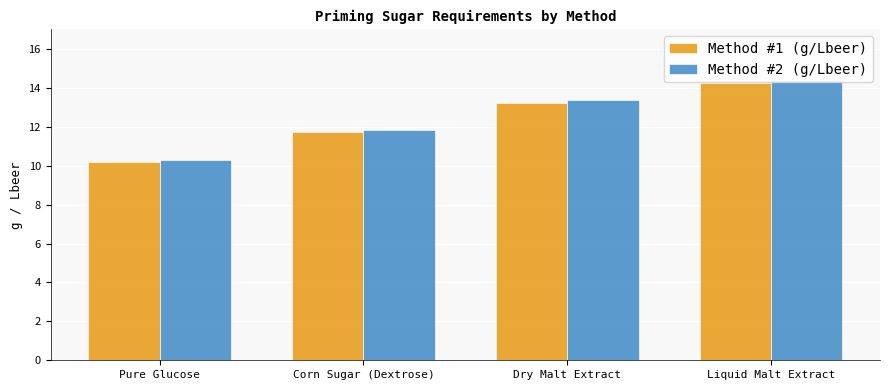

What is the value of the Method #2 (g/Lbeer) bar at the 2nd from the left?

11.8